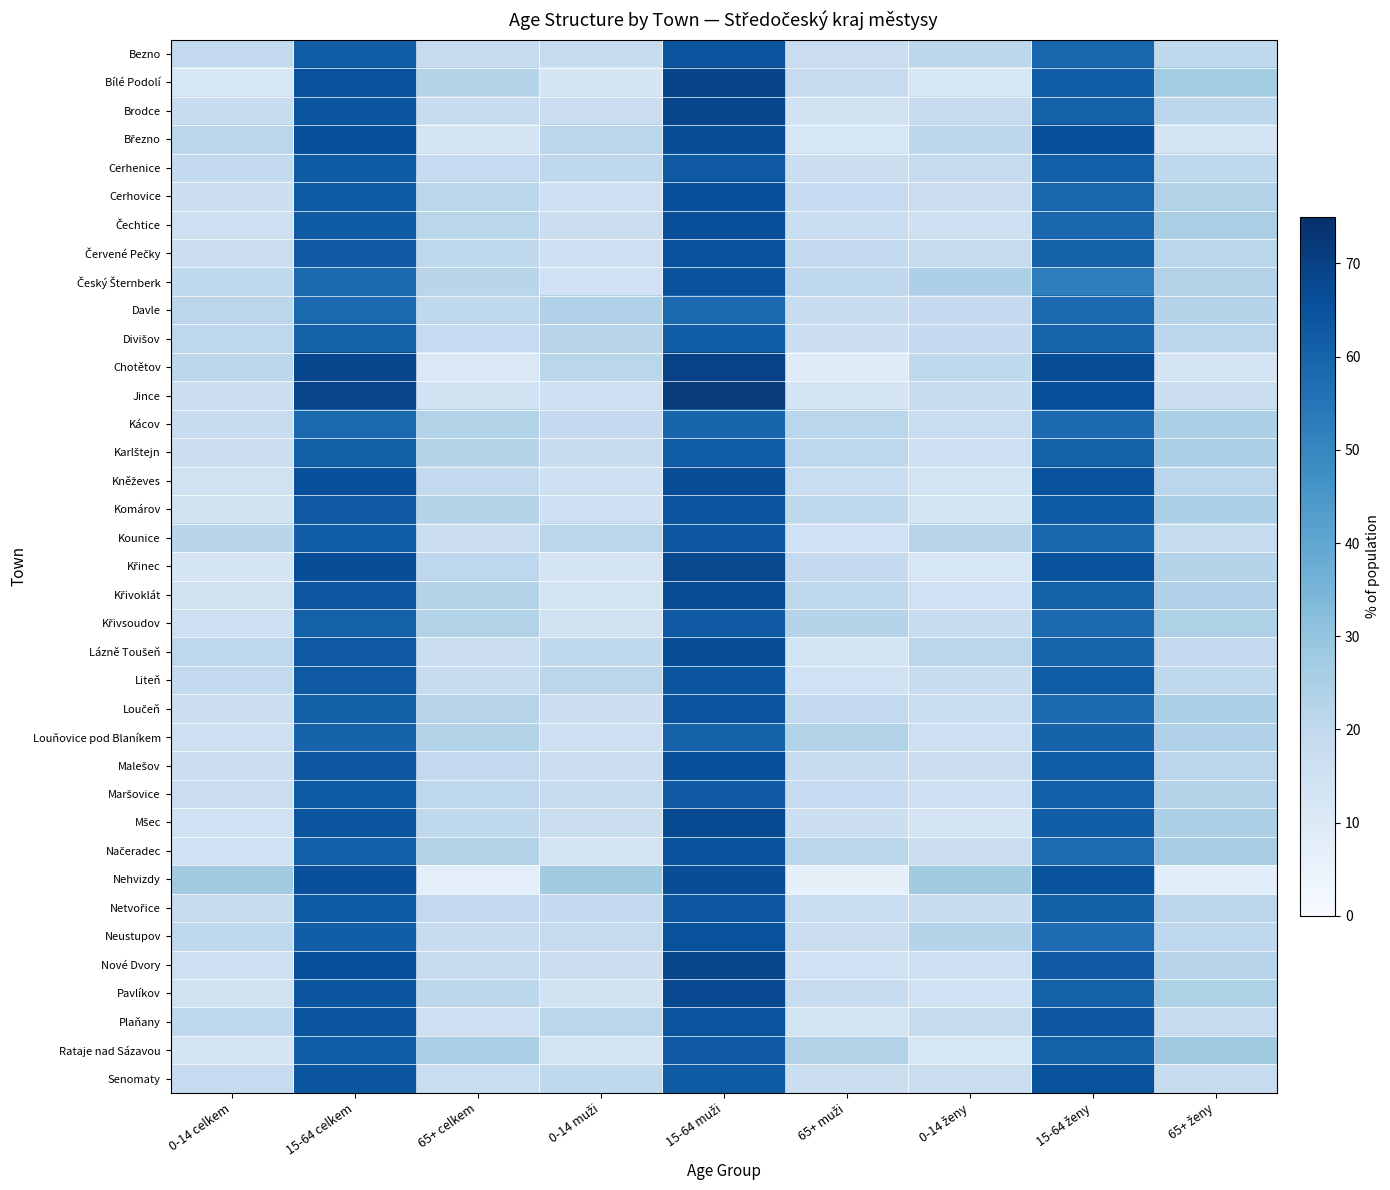

What is the spread (max minus min) of values at 15-64 celkem?

10.3